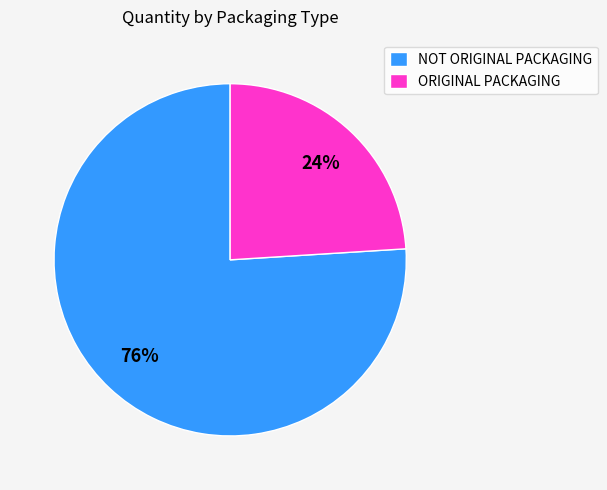

To the nearest percent, what is the average slice percentage?

50%